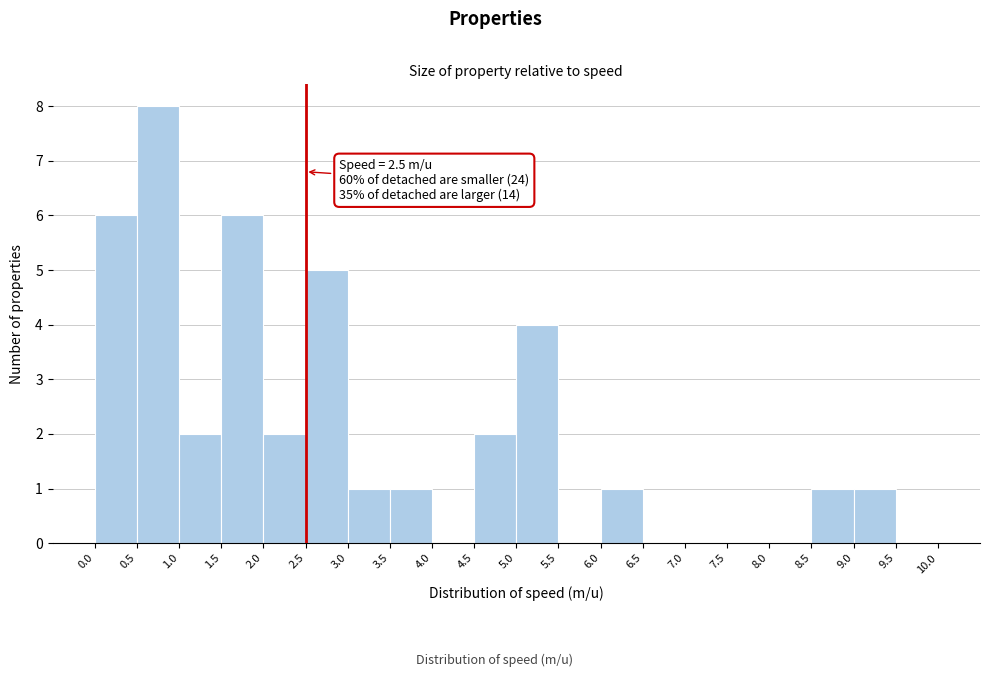

Which range on the x-axis has the tallest bar?

0.5 to 1.0